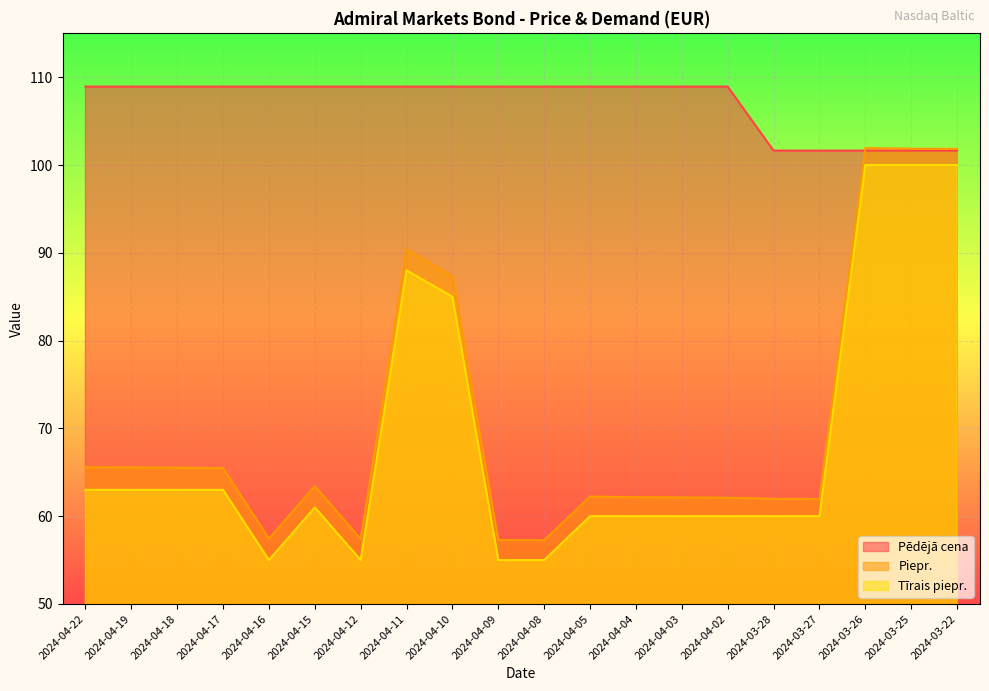

What is the difference between the highest and lowest values at 2024-03-26?

1.9